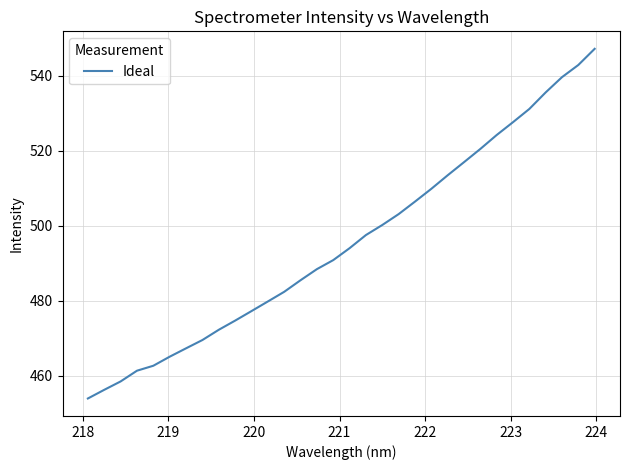

What is the smallest value displayed?

453.9